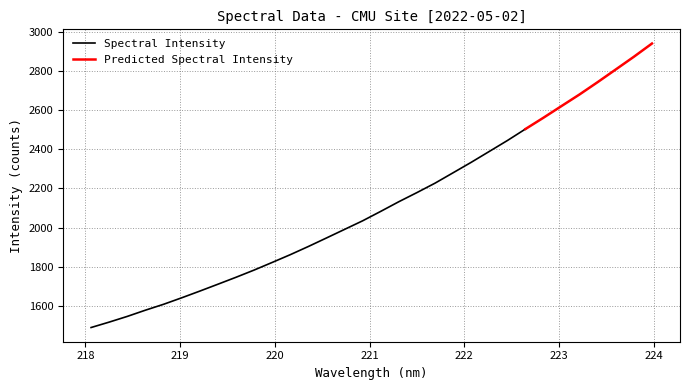

How many data points are above 2083?

16